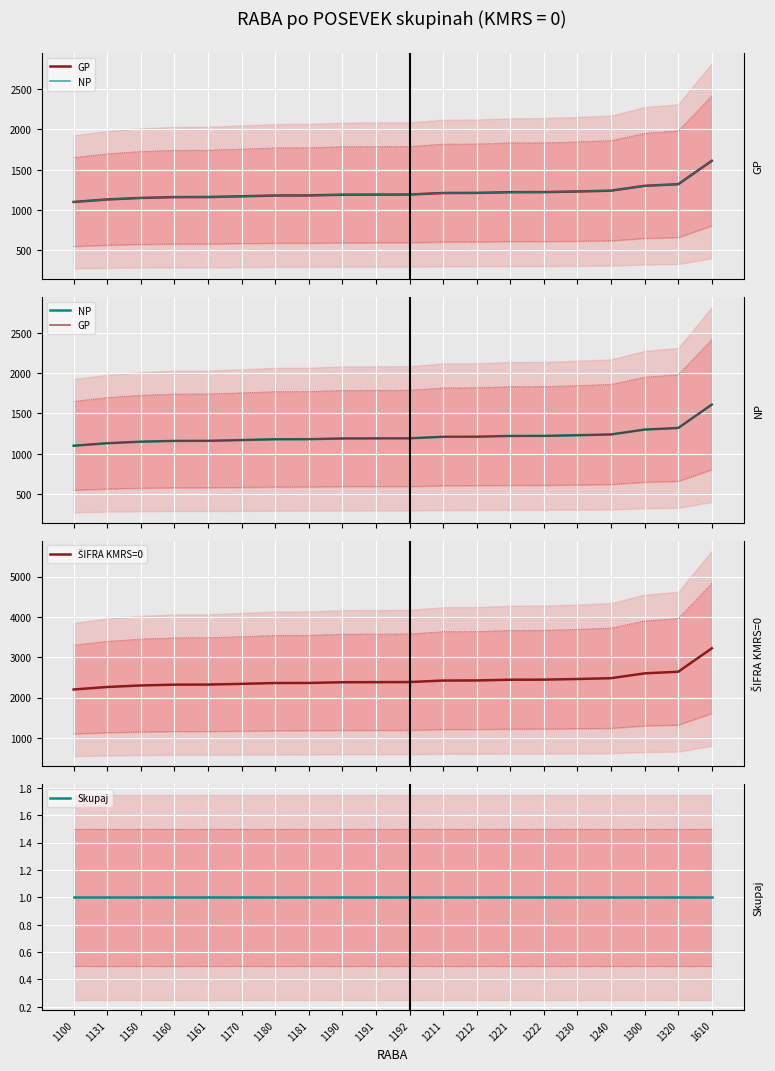

True or false: GP and ŠIFRA KMRS=0 cross at least once.

False